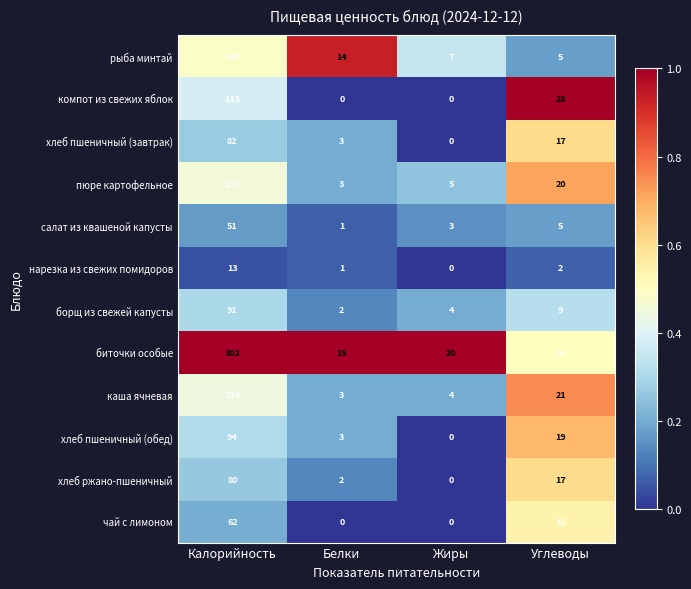

What is the total value across all series at Калорийность?

1308